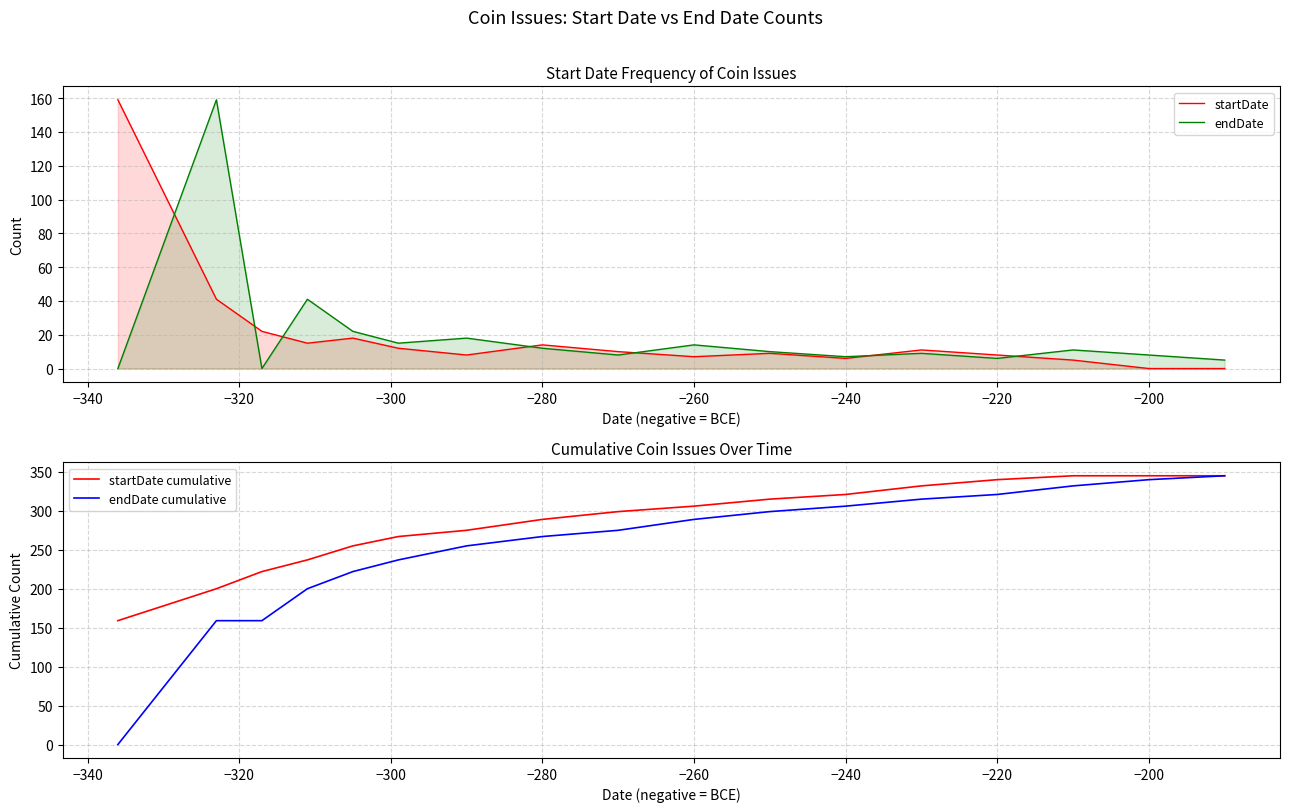

What is the maximum value for endDate?

159